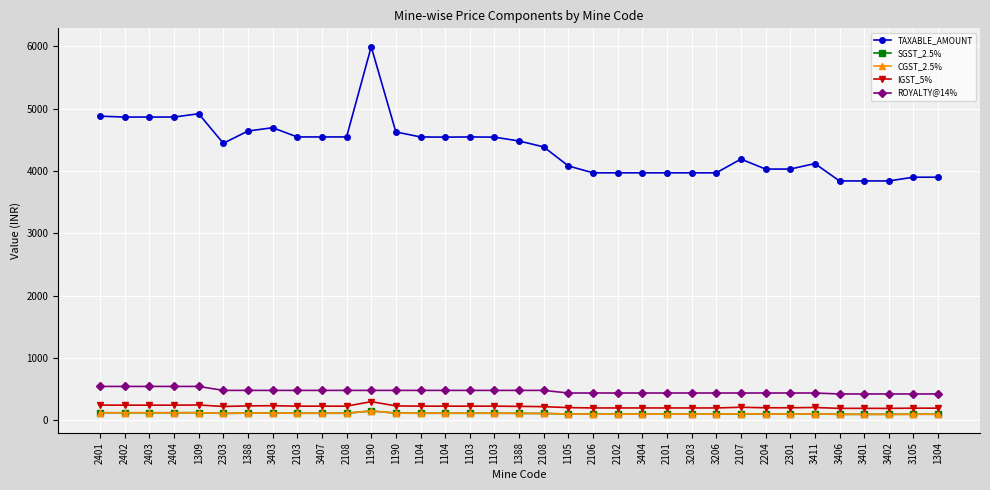

True or false: SGST_2.5% and ROYALTY@14% intersect in this chart.

False